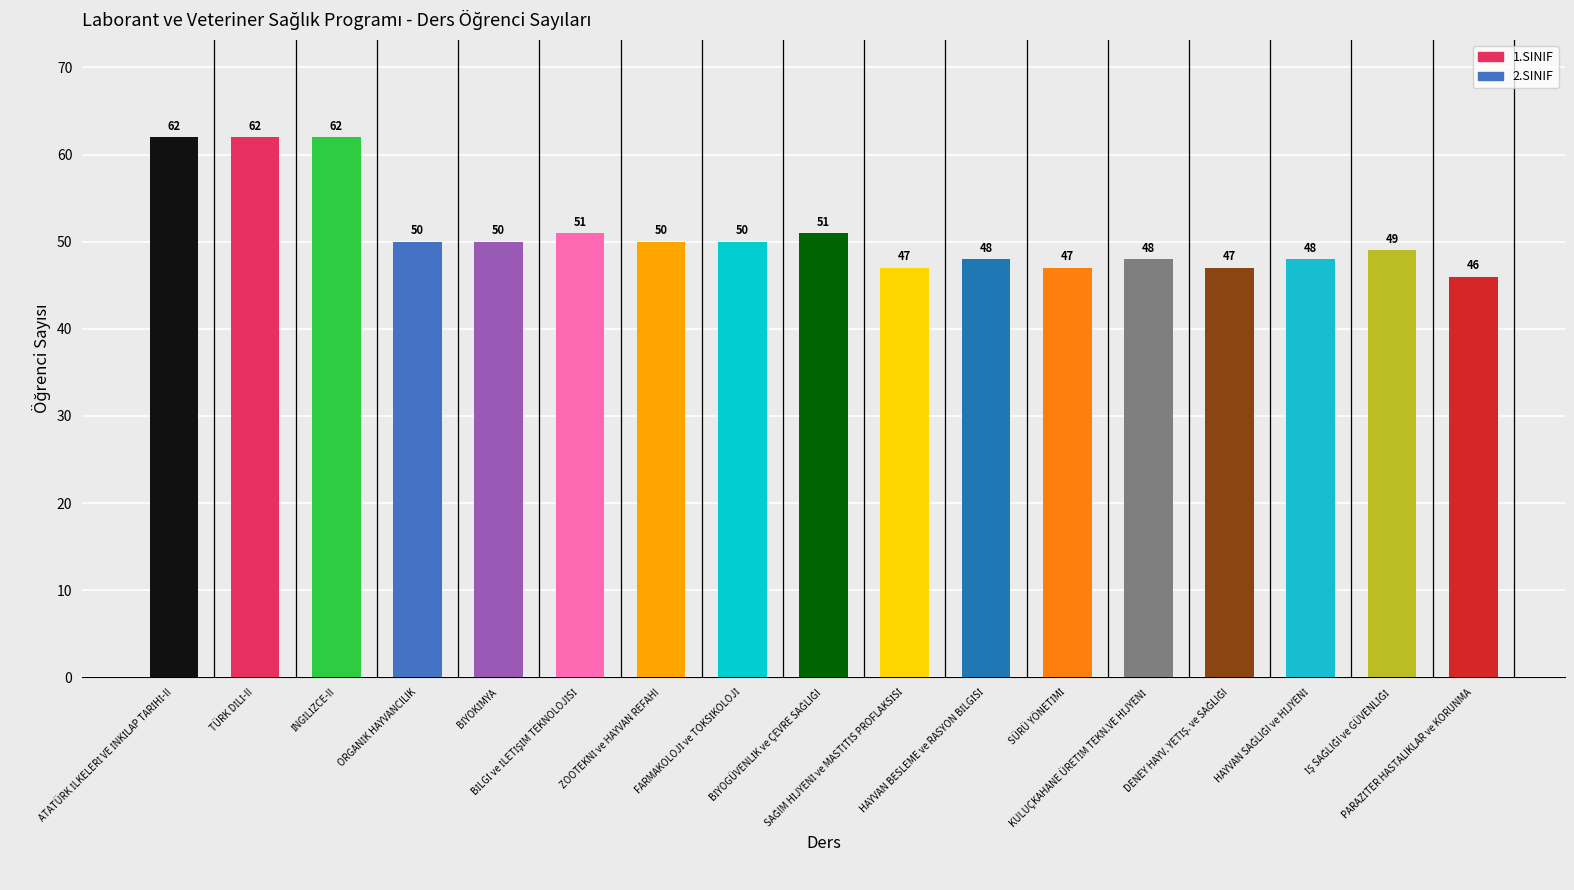

Reading right to left, what are all the values shown in this chart?

46	49	48	47	48	47	48	47	51	50	50	51	50	50	62	62	62